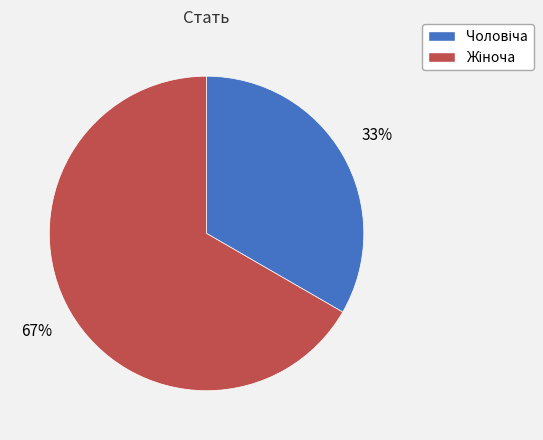

To the nearest percent, what is the average slice percentage?

50%